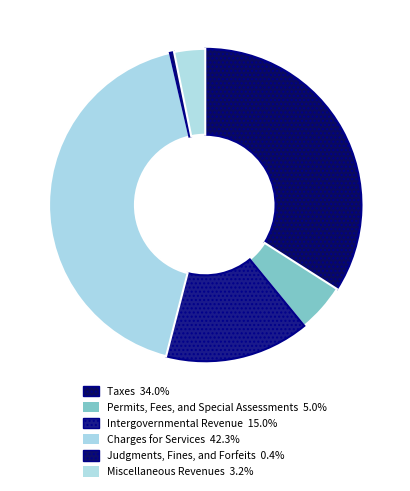

True or false: Miscellaneous Revenues accounts for 3% of the total.

True